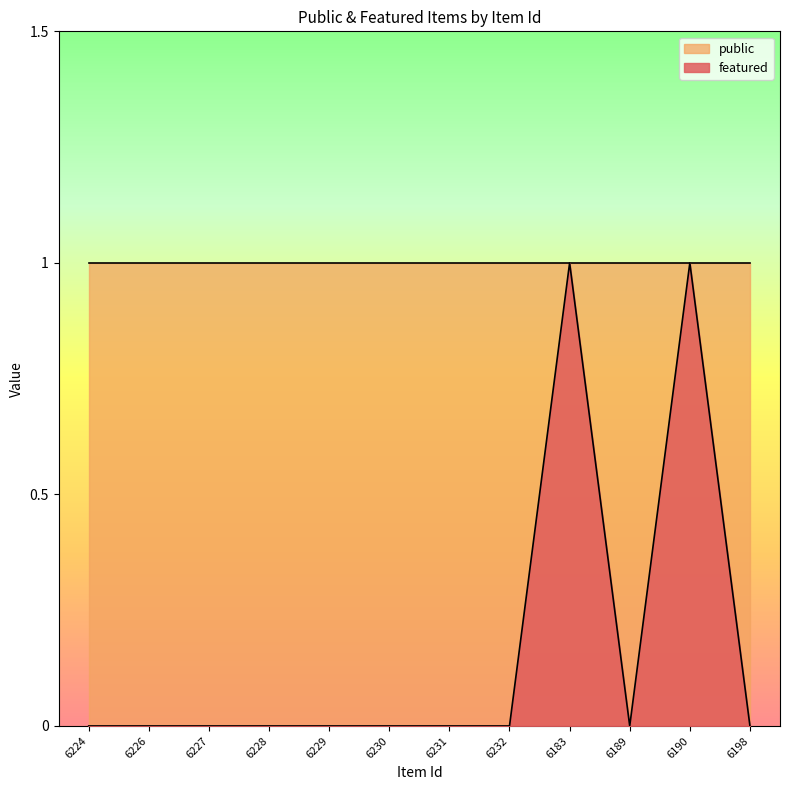

Rank the categories by value from lowest to highest.

6224, 6226, 6227, 6228, 6229, 6230, 6231, 6232, 6189, 6198, 6183, 6190